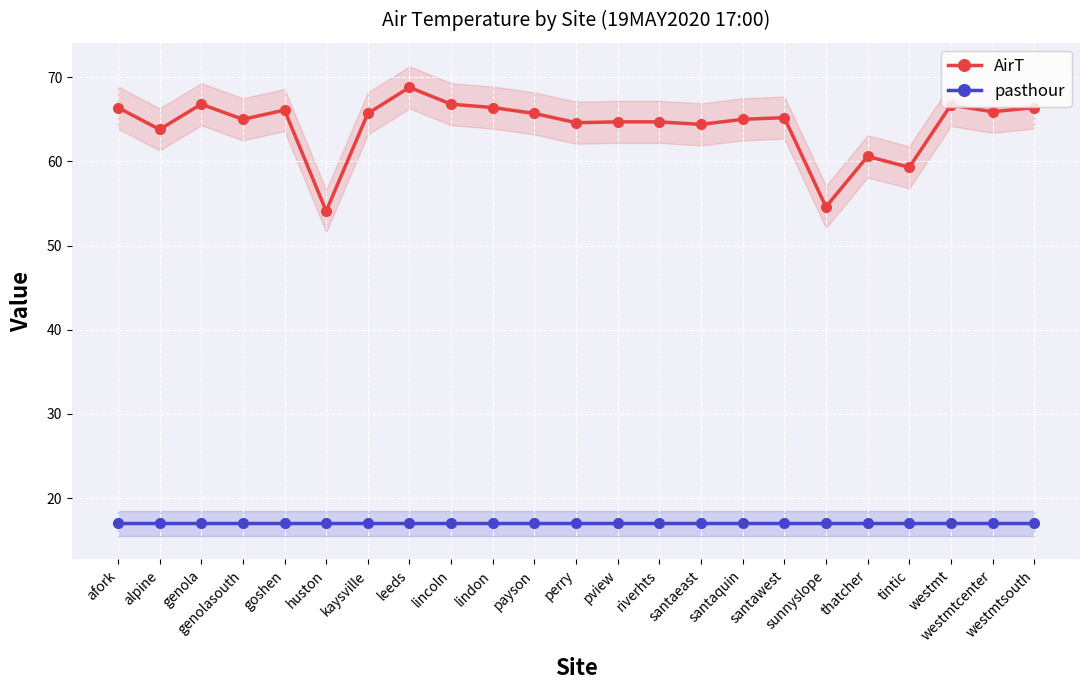

Which series has the widest spread of values?

AirT